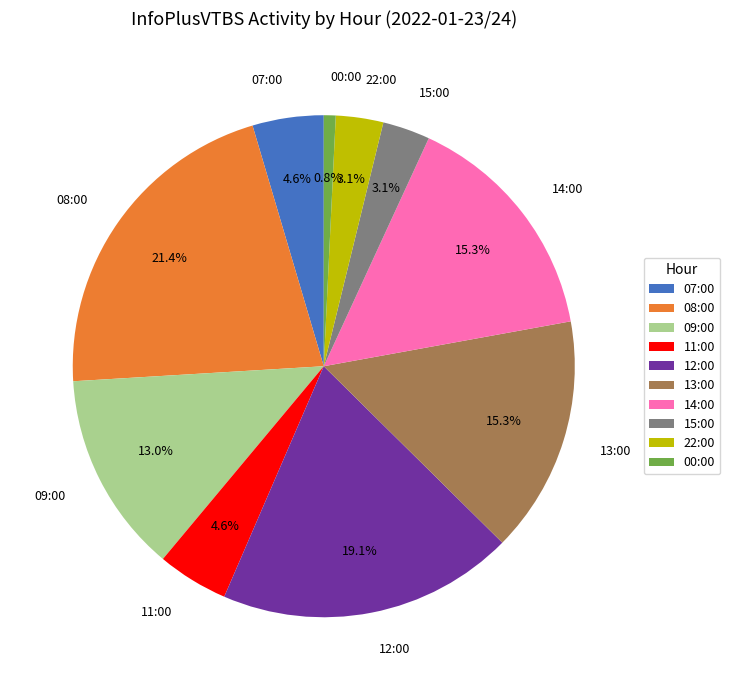

Count the number of slices in the pie.

10